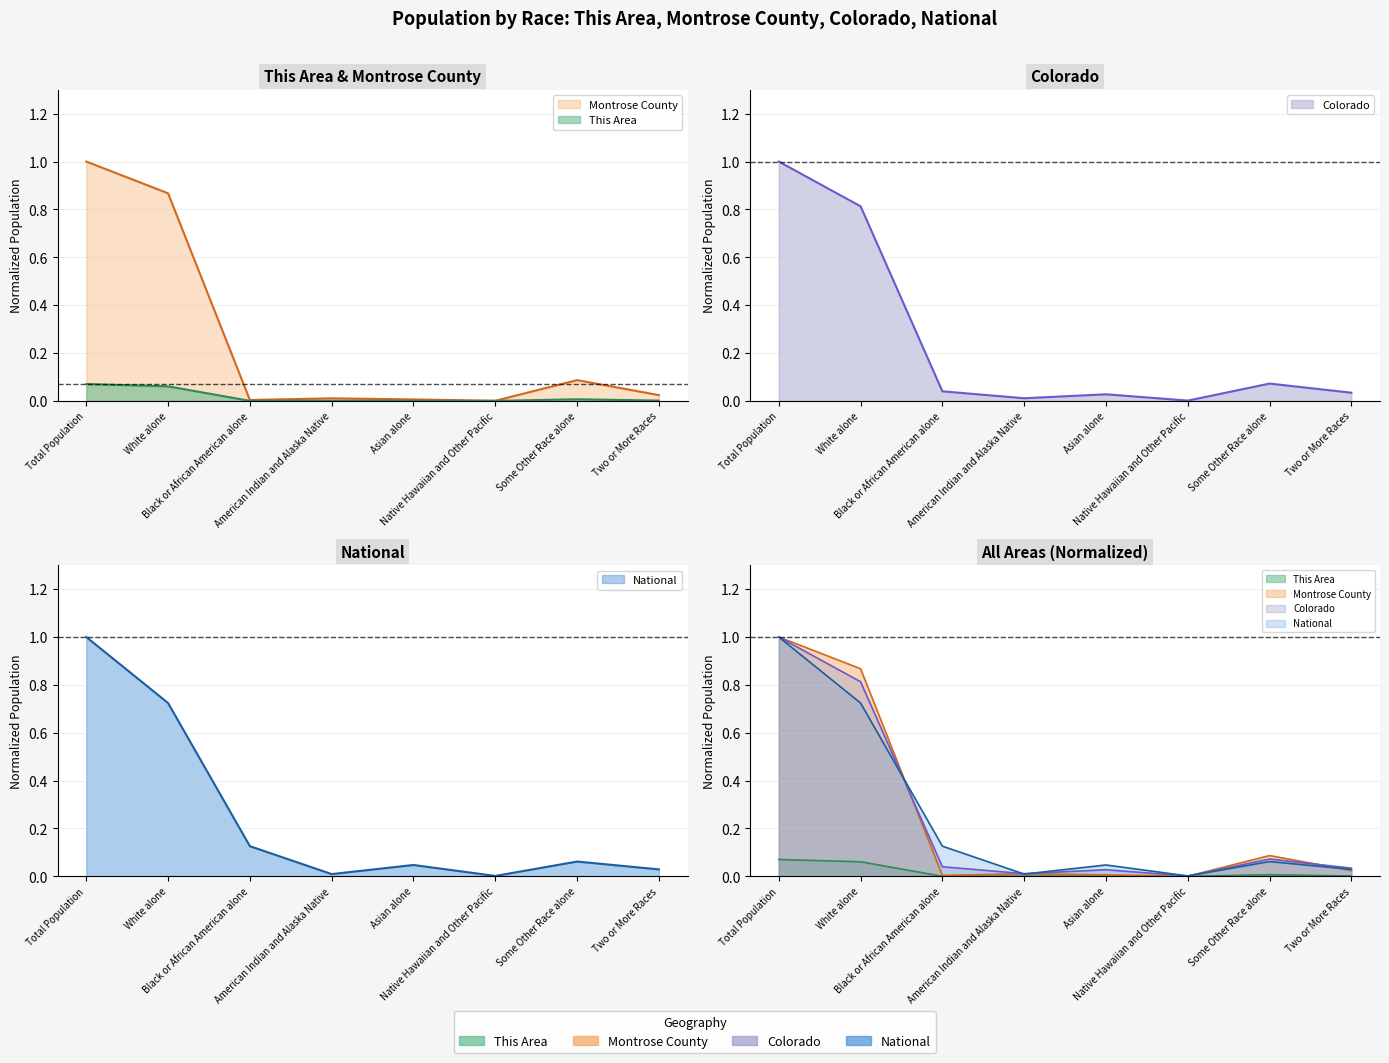

Reading left to right, what are all the values shown in this chart?

This Area: Total Population=0.1	White alone=0.1	Black or African American alone=0.0	American Indian and Alaska Native=0.0	Asian alone=0.0	Native Hawaiian and Other Pacific=0.0	Some Other Race alone=0.0	Two or More Races=0.0
Montrose County: Total Population=1.0	White alone=0.9	Black or African American alone=0.0	American Indian and Alaska Native=0.0	Asian alone=0.0	Native Hawaiian and Other Pacific=0.0	Some Other Race alone=0.1	Two or More Races=0.0
Colorado: Total Population=1.0	White alone=0.8	Black or African American alone=0.0	American Indian and Alaska Native=0.0	Asian alone=0.0	Native Hawaiian and Other Pacific=0.0	Some Other Race alone=0.1	Two or More Races=0.0
National: Total Population=1.0	White alone=0.7	Black or African American alone=0.1	American Indian and Alaska Native=0.0	Asian alone=0.0	Native Hawaiian and Other Pacific=0.0	Some Other Race alone=0.1	Two or More Races=0.0